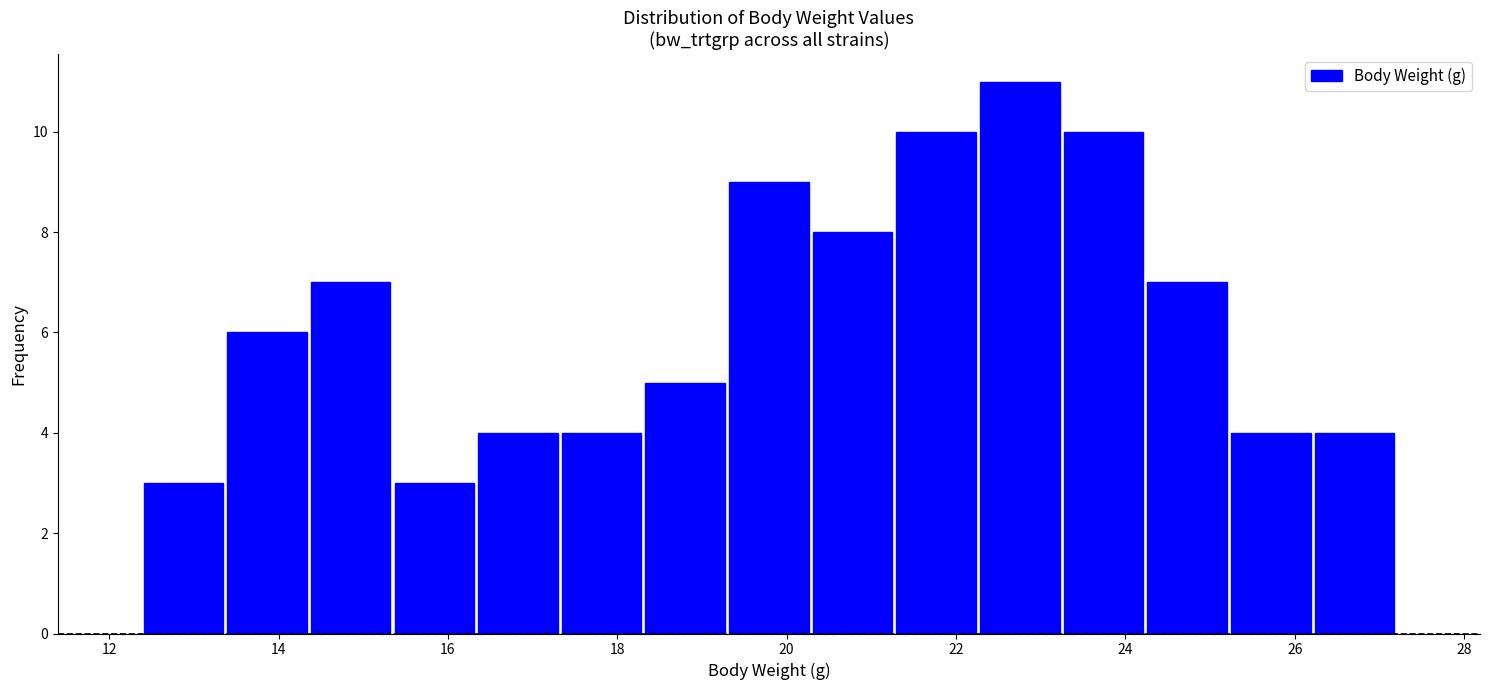

Reading left to right, list every bar in this chart as the range it spans on the x-axis followed by its height. Neither the bar edges nor the heights are printed on the chart, so give them approximately, as read against the axes.

12.4 to 13.4: 3
13.4 to 14.4: 6
14.4 to 15.4: 7
15.4 to 16.4: 3
16.4 to 17.4: 4
17.4 to 18.4: 4
18.4 to 19.2: 5
19.2 to 20.2: 9
20.2 to 21.2: 8
21.2 to 22.2: 10
22.2 to 23.2: 11
23.2 to 24.2: 10
24.2 to 25.2: 7
25.2 to 26.2: 4
26.2 to 27.2: 4